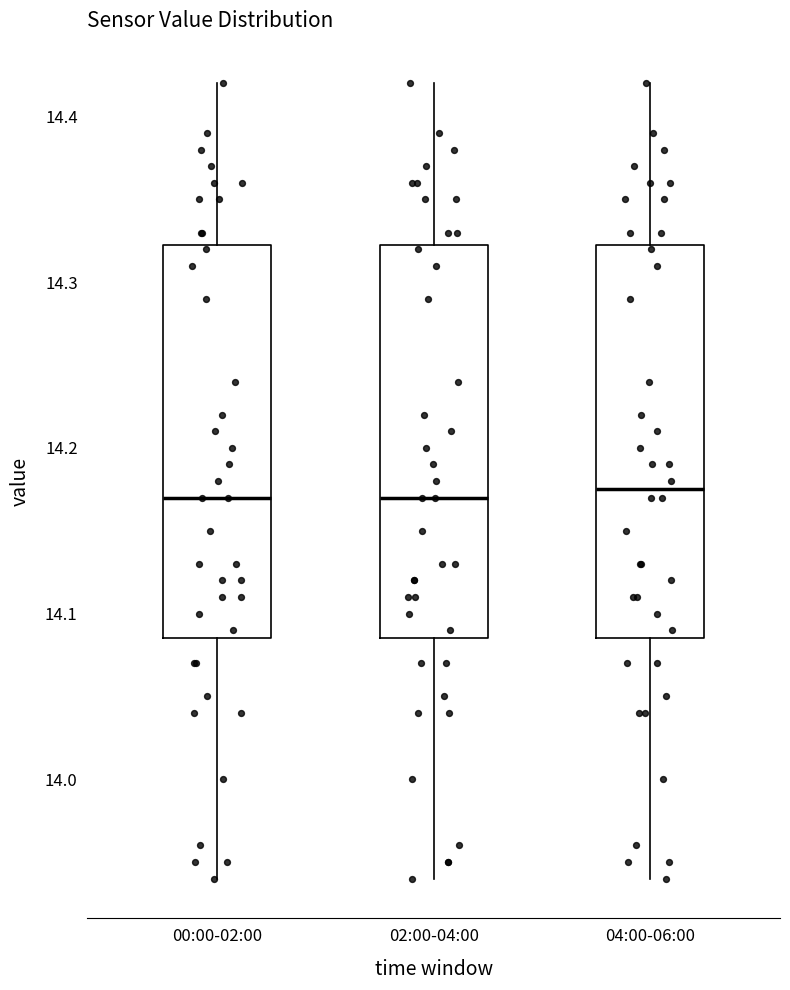

Reading left to right, transcribe this box plot: for each box, give where its median line is, the range the box spans, and where its two whiskers end, as read against the y-axis. The values are not printed on the chart, so give them approximately, as read against the axis.

00:00-02:00: median 14.17, box 14.09 to 14.32, whiskers 13.94 to 14.42
02:00-04:00: median 14.17, box 14.09 to 14.32, whiskers 13.94 to 14.42
04:00-06:00: median 14.18, box 14.09 to 14.32, whiskers 13.94 to 14.42